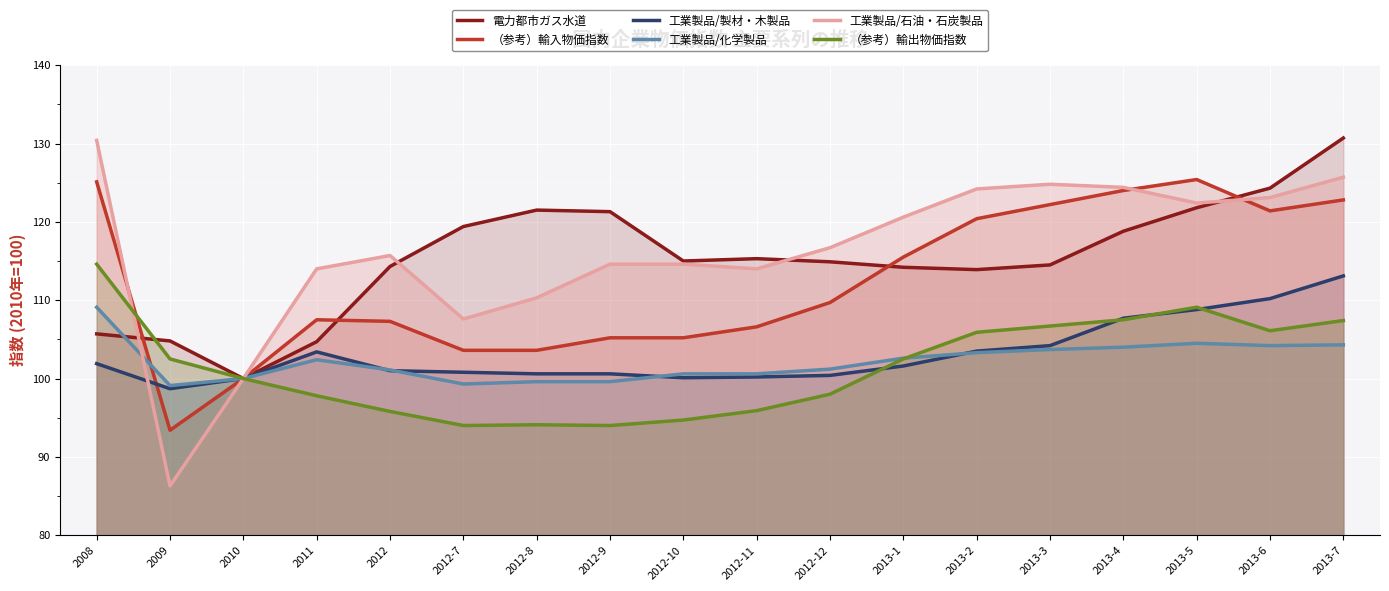

Where do 工業製品/製材・木製品 and （参考）輸入物価指数 first cross each other?

2008 and 2009